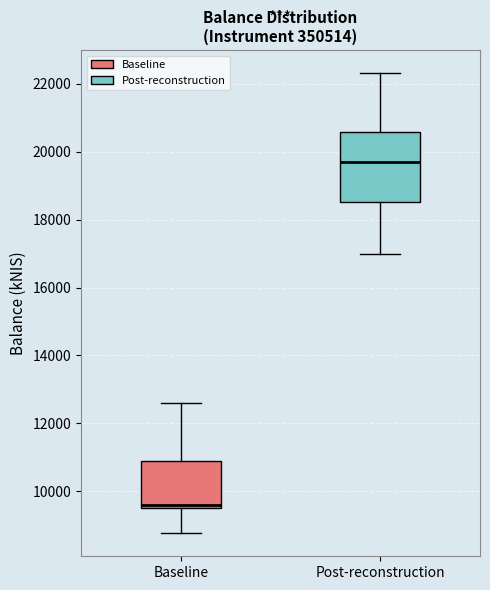

Reading left to right, transcribe this box plot: for each box, give where its median line is, the range the box spans, and where its two whiskers end, as read against the y-axis. The values are not printed on the chart, so give them approximately, as read against the axis.

Baseline: median 9600 (just above the box's lower edge), box 9600 to 10800, whiskers 8800 to 12600
Post-reconstruction: median 19600, box 18600 to 20600, whiskers 17000 to 22400